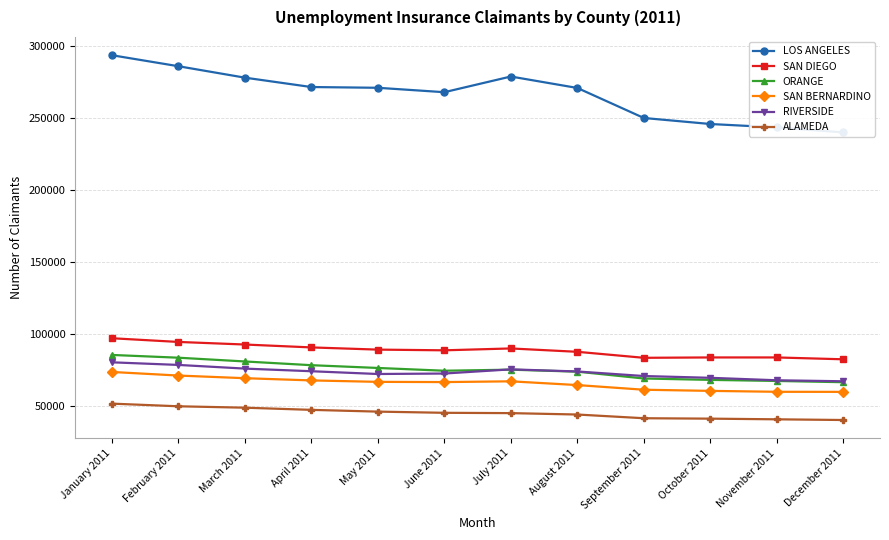

Reading left to right, what are all the values shown in this chart?

LOS ANGELES: January 2011=293787	February 2011=286131	March 2011=278180	April 2011=271652	May 2011=271125	June 2011=268054	July 2011=278958	August 2011=270999	September 2011=250127	October 2011=245941	November 2011=243565	December 2011=240087
SAN DIEGO: January 2011=96996	February 2011=94421	March 2011=92623	April 2011=90611	May 2011=89083	June 2011=88591	July 2011=89889	August 2011=87554	September 2011=83385	October 2011=83638	November 2011=83631	December 2011=82345
ORANGE: January 2011=85379	February 2011=83459	March 2011=80845	April 2011=78252	May 2011=76328	June 2011=74400	July 2011=75134	August 2011=73750	September 2011=68999	October 2011=68032	November 2011=67289	December 2011=66418
SAN BERNARDINO: January 2011=73548	February 2011=71051	March 2011=69207	April 2011=67666	May 2011=66664	June 2011=66508	July 2011=67034	August 2011=64425	September 2011=61185	October 2011=60385	November 2011=59755	December 2011=59705
RIVERSIDE: January 2011=80254	February 2011=78437	March 2011=75881	April 2011=74052	May 2011=72123	June 2011=72447	July 2011=75358	August 2011=73880	September 2011=70716	October 2011=69471	November 2011=67763	December 2011=67065
ALAMEDA: January 2011=51528	February 2011=49681	March 2011=48702	April 2011=47193	May 2011=45971	June 2011=45145	July 2011=44921	August 2011=43949	September 2011=41371	October 2011=41078	November 2011=40620	December 2011=40130